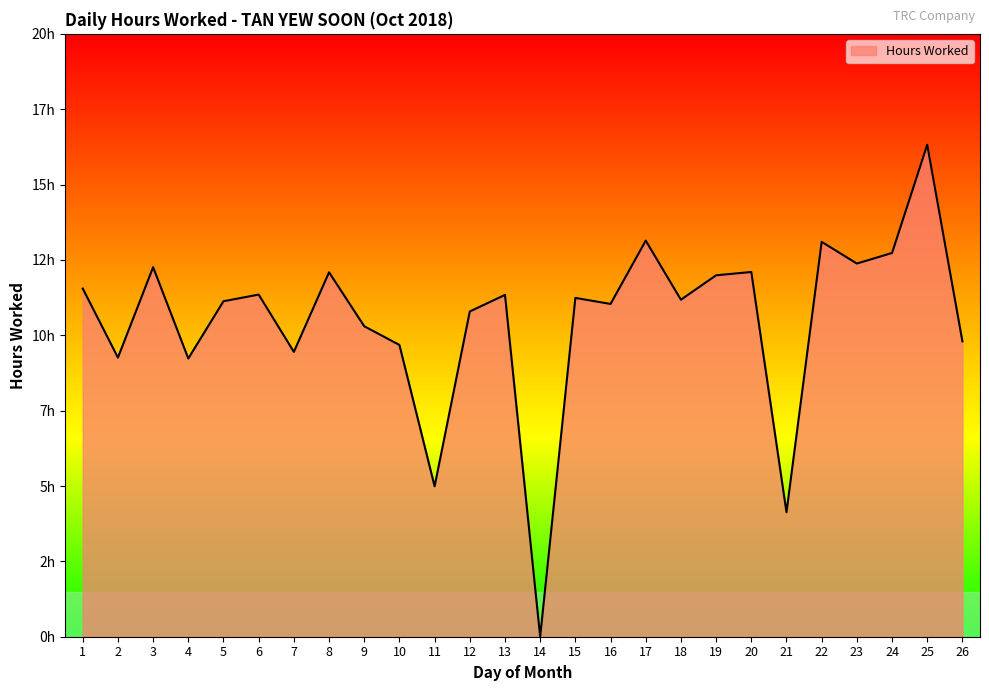

Is this an area chart (filled region under the line)?

Yes